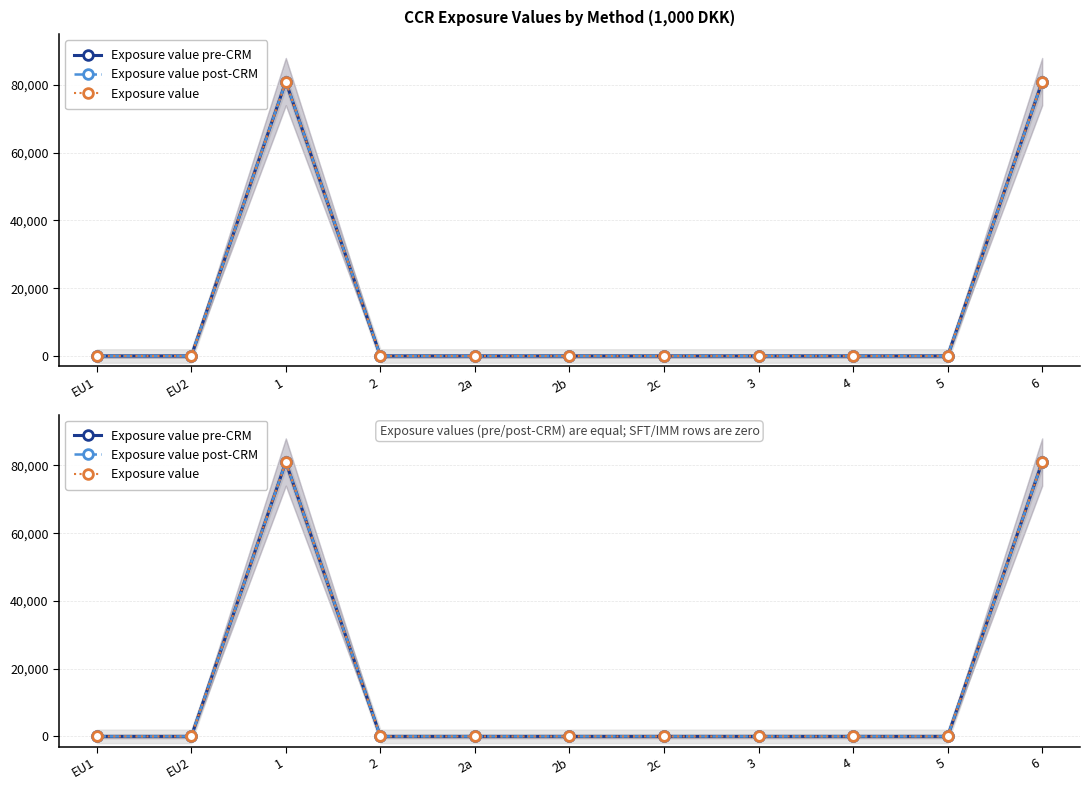

At which category is the sum across all series the highest?

1